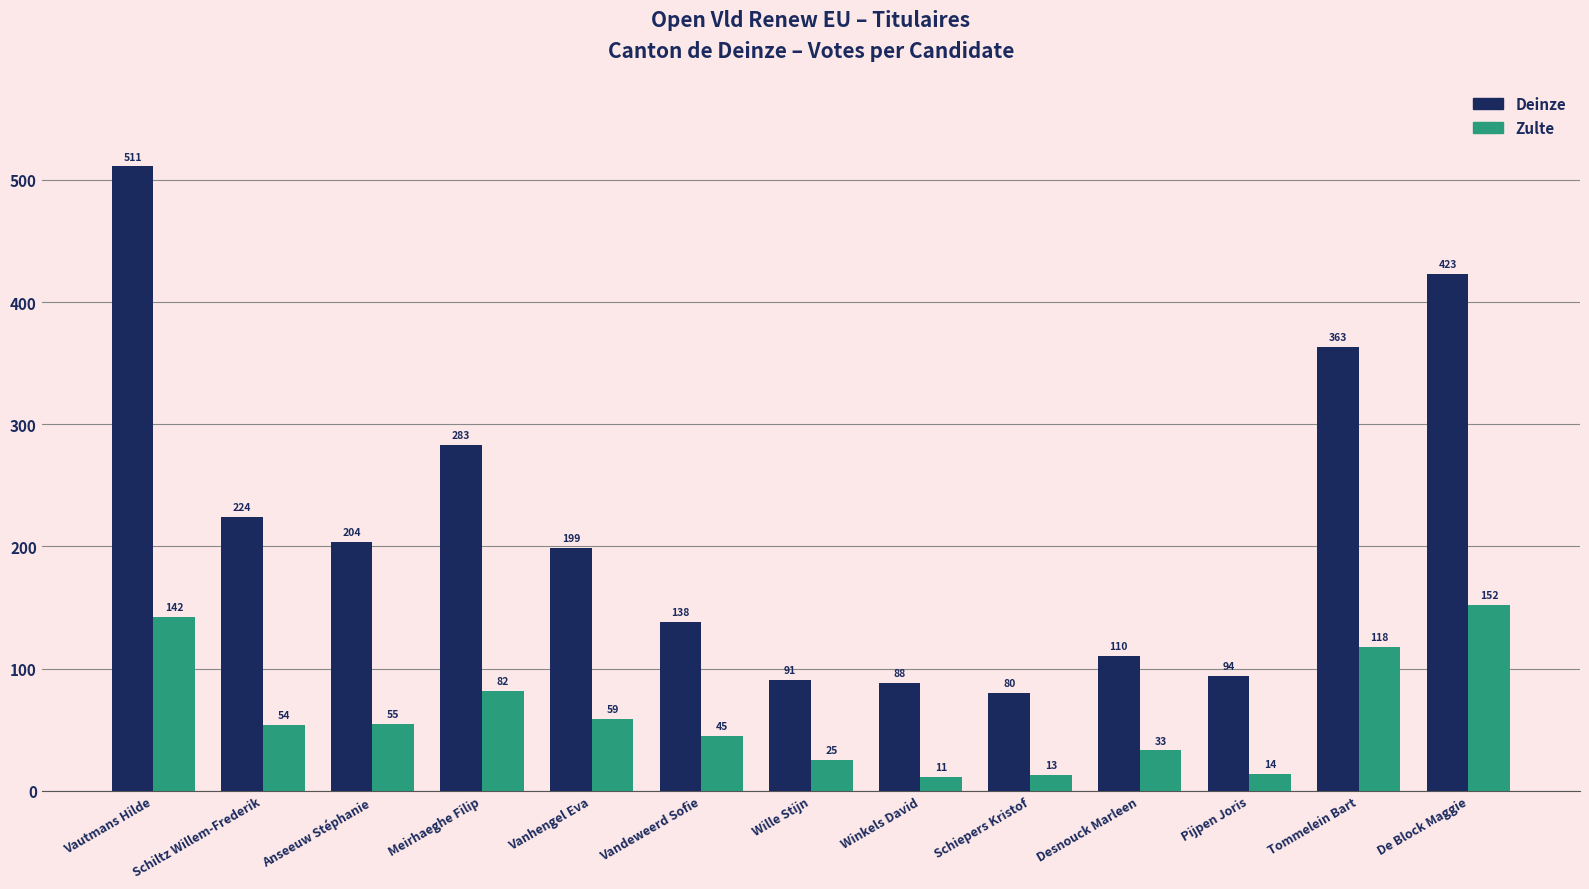

Reading left to right, transcribe all the data shown in this chart.

Deinze: Vautmans Hilde=511	Schiltz Willem-Frederik=224	Anseeuw Stéphanie=204	Meirhaeghe Filip=283	Vanhengel Eva=199	Vandeweerd Sofie=138	Wille Stijn=91	Winkels David=88	Schiepers Kristof=80	Desnouck Marleen=110	Pijpen Joris=94	Tommelein Bart=363	De Block Maggie=423
Zulte: Vautmans Hilde=142	Schiltz Willem-Frederik=54	Anseeuw Stéphanie=55	Meirhaeghe Filip=82	Vanhengel Eva=59	Vandeweerd Sofie=45	Wille Stijn=25	Winkels David=11	Schiepers Kristof=13	Desnouck Marleen=33	Pijpen Joris=14	Tommelein Bart=118	De Block Maggie=152